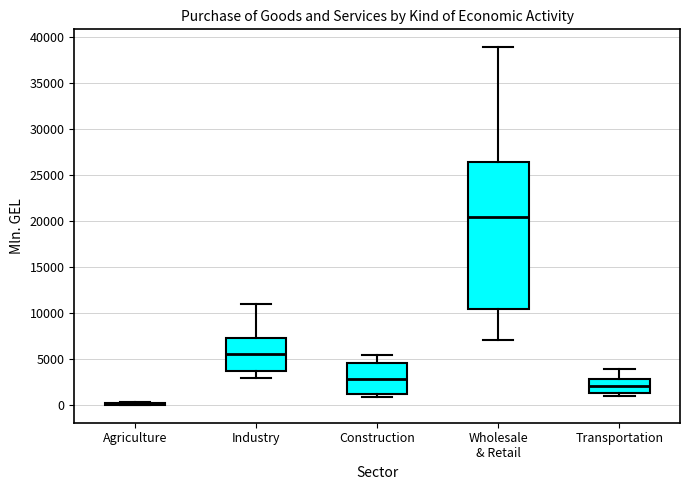

Reading left to right, transcribe this box plot: for each box, give where its median line is, the range the box spans, and where its two whiskers end, as read against the y-axis. The values are not printed on the chart, so give them approximately, as read against the axis.

Agriculture: box collapsed to a line at 0, whiskers 0 to 500
Industry: median 5500, box 4000 to 7500, whiskers 3000 to 11000
Construction: median 3000, box 1000 to 4500, whiskers 1000 (just below the box's lower edge) to 5500
Wholesale & Retail: median 20500, box 10500 to 26500, whiskers 7000 to 39000
Transportation: median 2000, box 1500 to 3000, whiskers 1000 to 4000